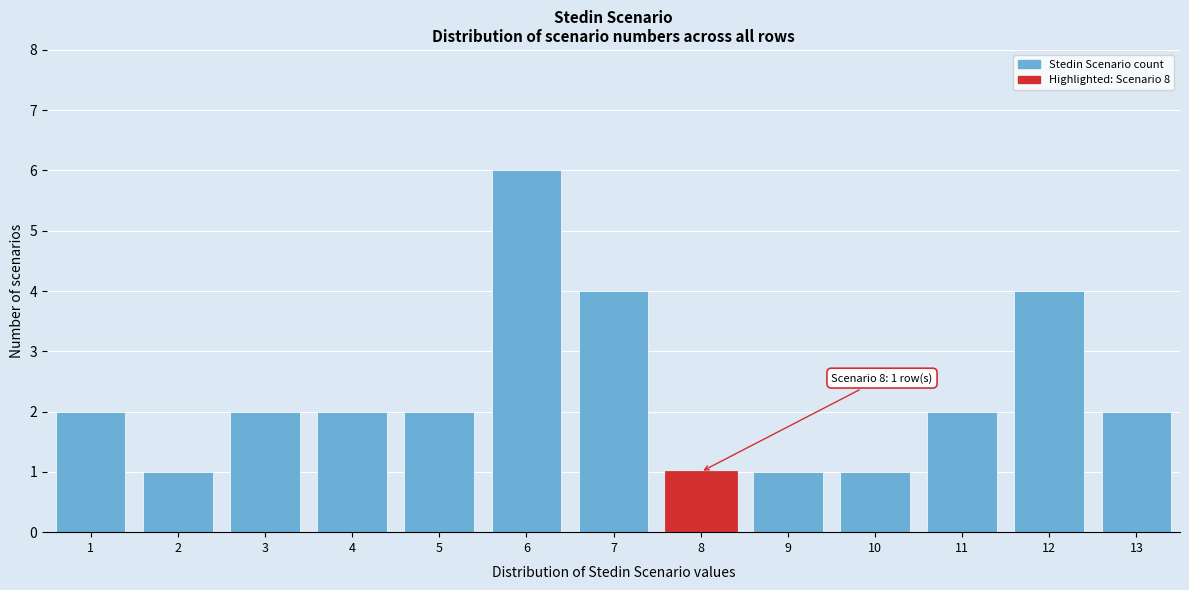

Which range on the x-axis has the tallest bar?

5.5 to 6.5